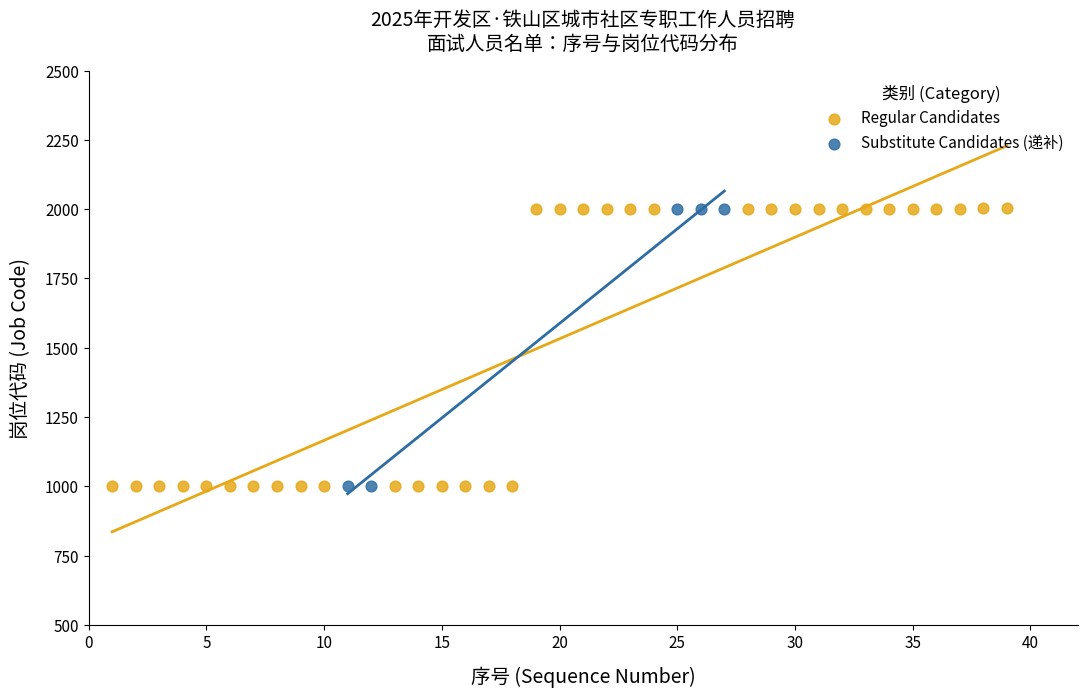

Which series has the widest spread of Y values?

Regular Candidates